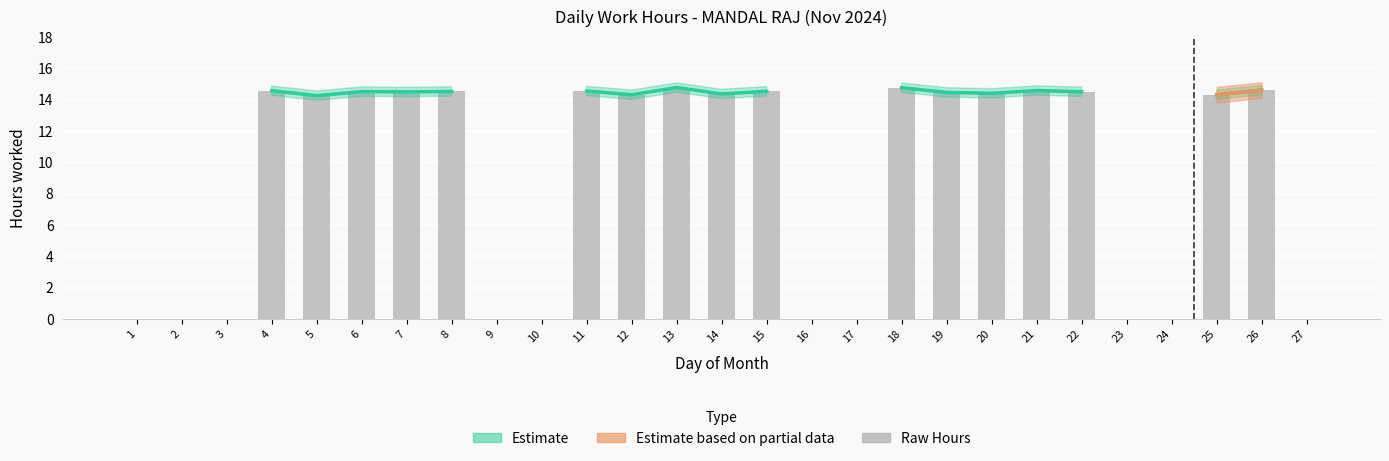

What is the sum of all values?

246.5